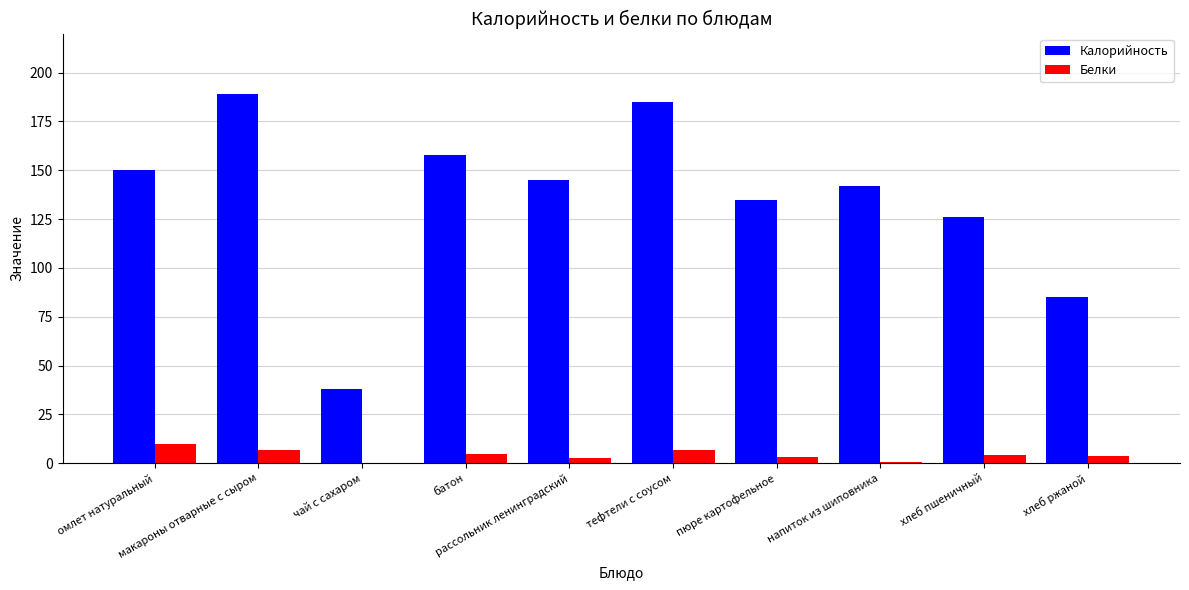

Is the value of Калорийность at хлеб ржаной greater than the value of Белки at рассольник ленинградский?

Yes